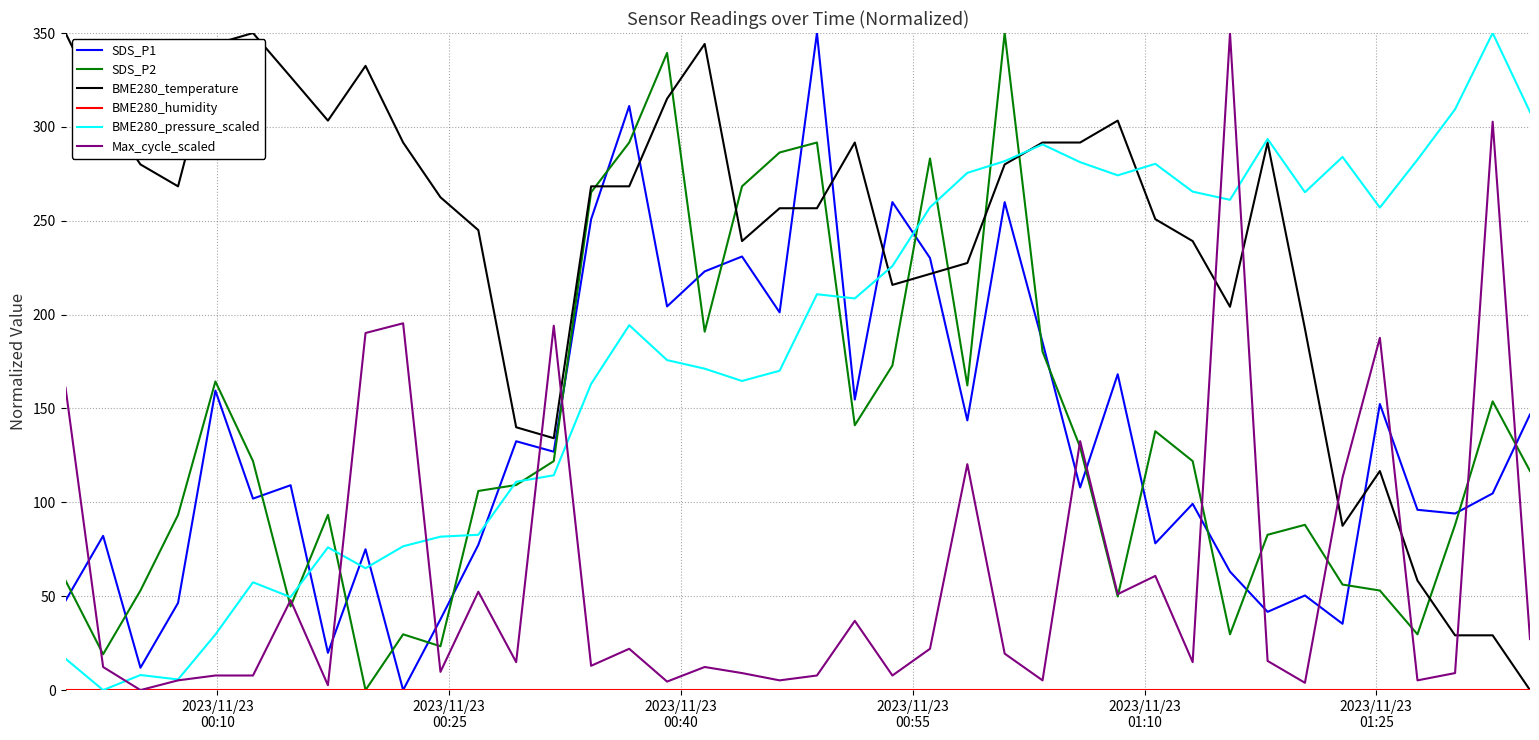

Which series has the largest total across all categories?

BME280_temperature